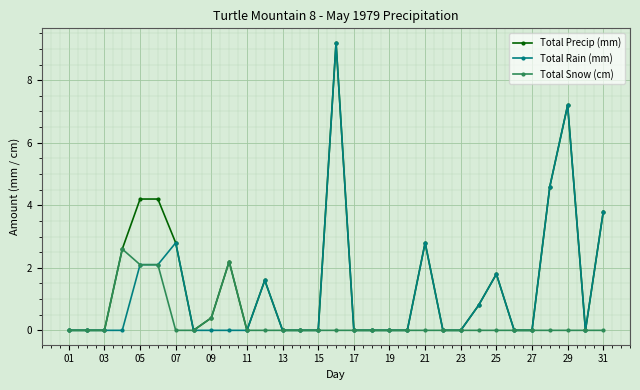

True or false: Total Snow (cm) has more than 1 points higher than both neighbors.

True